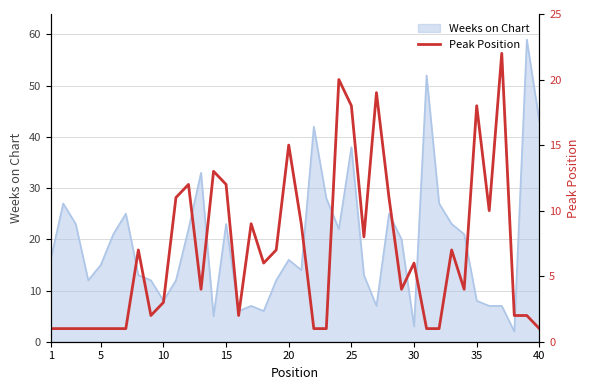

Does the chart display data point markers on the line(s)?

No